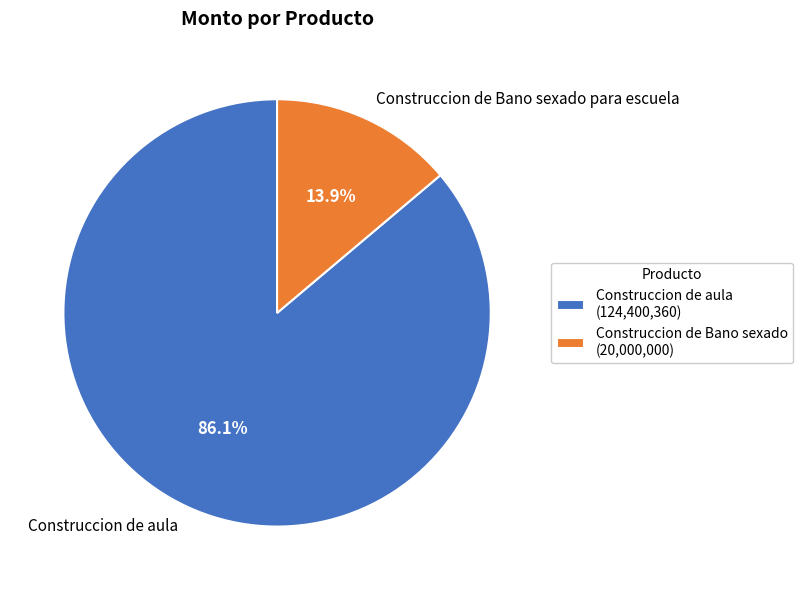

Combined, do Construccion de Bano sexado para escuela and Construccion de aula account for over 50%?

Yes